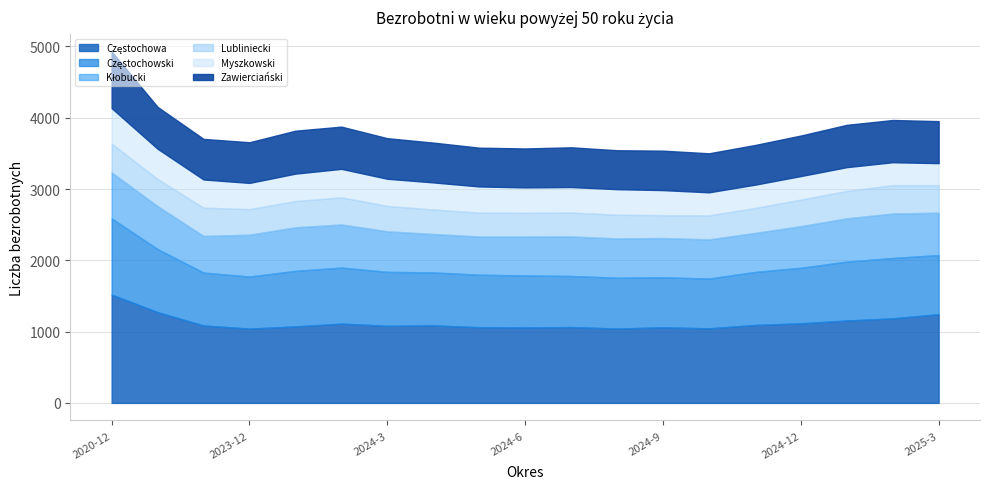

Reading left to right, extract all data points from this chart.

Częstochowa: 1519	1273	1086	1042	1073	1112	1081	1087	1062	1058	1064	1043	1060	1046	1093	1116	1156	1186	1244
Częstochowski: 1069	884	742	730	779	786	757	743	736	730	716	713	702	698	744	779	826	846	830
Kłobucki: 645	603	514	587	611	605	569	539	536	546	555	551	551	549	547	584	607	624	594
Lubliniecki: 404	380	396	359	368	380	356	344	335	332	335	332	320	337	350	372	384	398	386
Myszkowski: 498	425	396	368	385	400	381	380	367	357	358	359	352	324	327	331	334	322	309
Zawierciański: 794	587	569	570	602	592	569	558	544	546	557	546	553	547	556	568	593	592	589